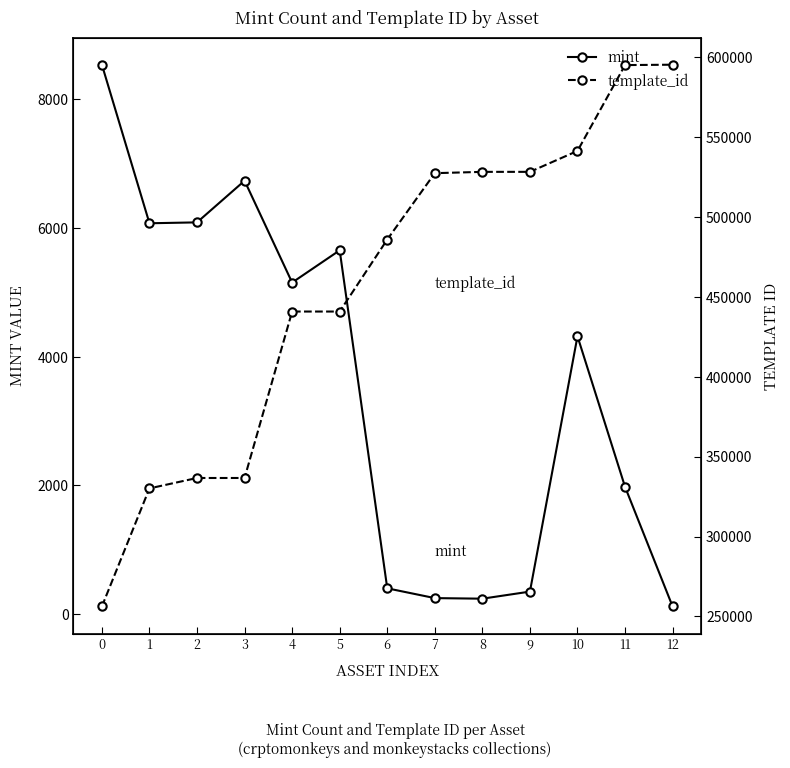

List the series in order of their peak value, lowest first.

mint, template_id